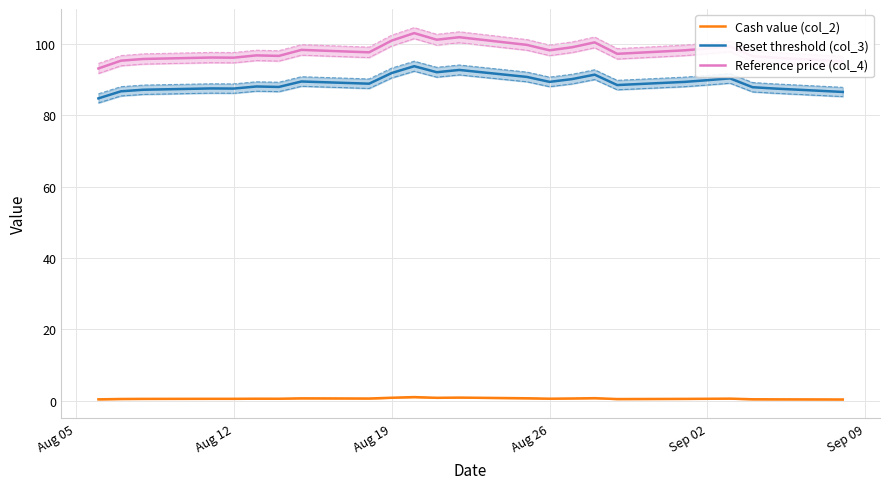

True or false: Reset threshold (col_3) and Reference price (col_4) intersect in this chart.

False